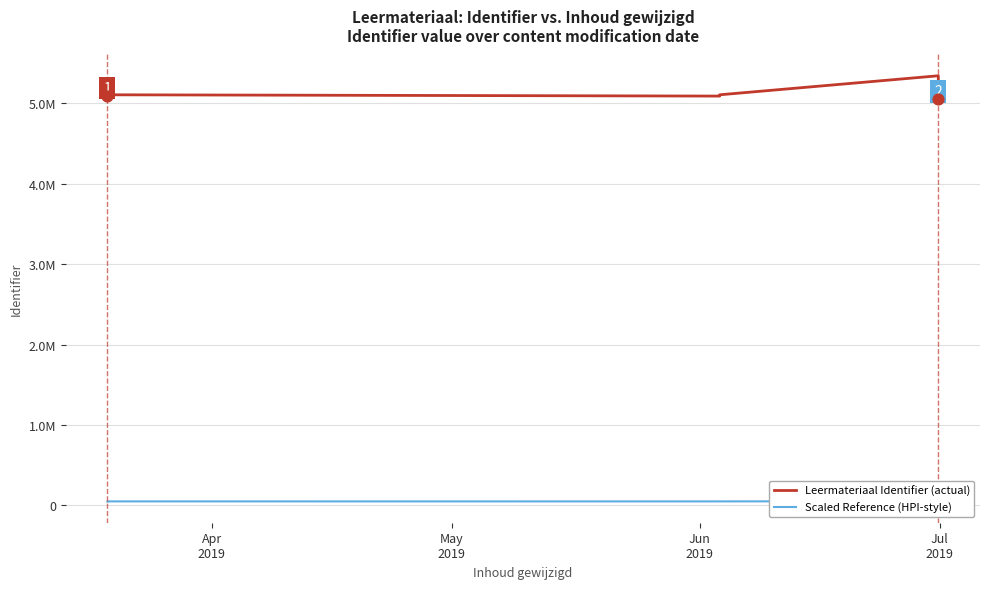

Which series reaches the minimum Y coordinate?

Scaled Reference (HPI-style)